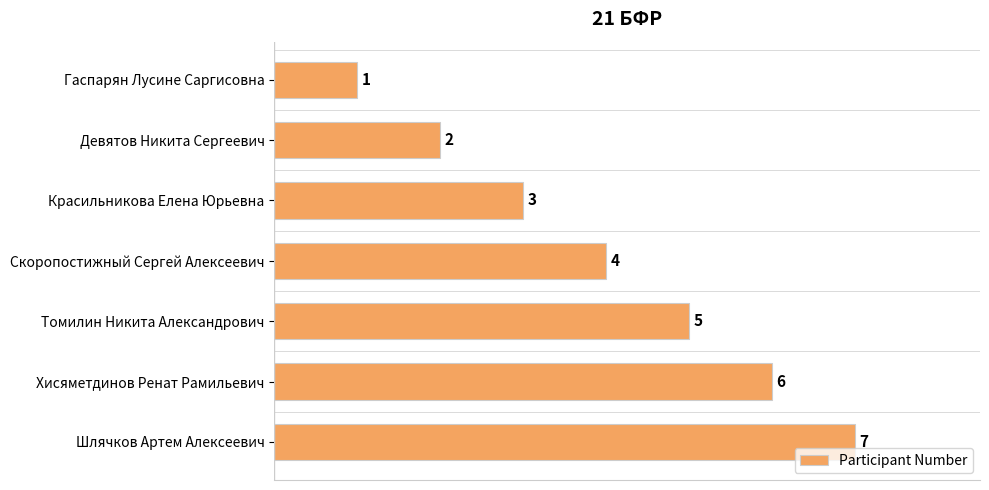

List the labels in order of value, smallest first.

Гаспарян Лусине Саргисовна, Девятов Никита Сергеевич, Красильникова Елена Юрьевна, Скоропостижный Сергей Алексеевич, Томилин Никита Александрович, Хисяметдинов Ренат Рамильевич, Шлячков Артем Алексеевич